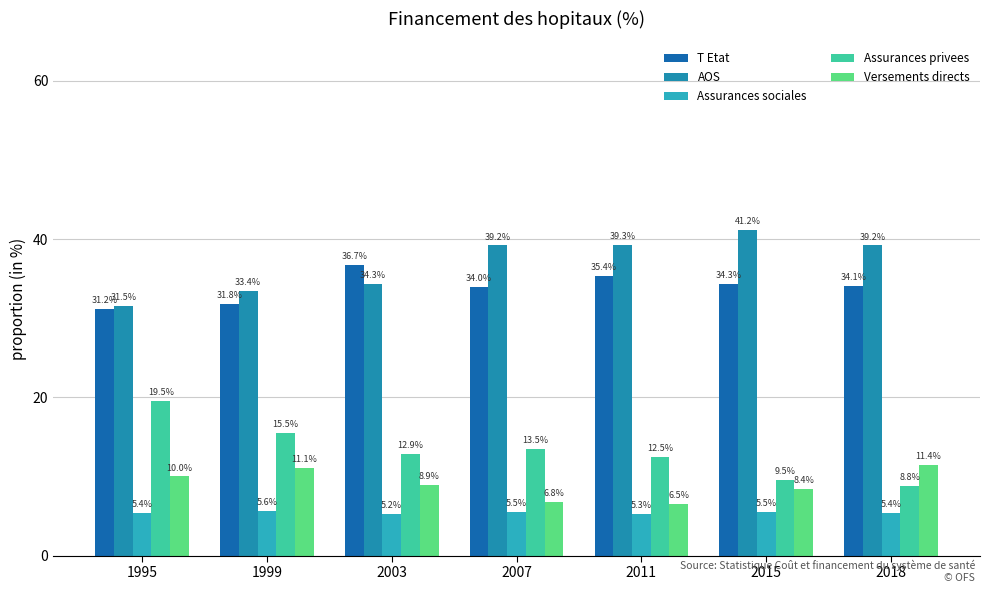

Reading right to left, what are all the values shown in this chart?

T Etat: 2018=34.1	2015=34.3	2011=35.4	2007=34.0	2003=36.7	1999=31.8	1995=31.2
AOS: 2018=39.2	2015=41.2	2011=39.3	2007=39.2	2003=34.3	1999=33.4	1995=31.5
Assurances sociales: 2018=5.4	2015=5.5	2011=5.3	2007=5.5	2003=5.2	1999=5.6	1995=5.4
Assurances privees: 2018=8.8	2015=9.5	2011=12.5	2007=13.5	2003=12.9	1999=15.5	1995=19.5
Versements directs: 2018=11.4	2015=8.4	2011=6.5	2007=6.8	2003=8.9	1999=11.1	1995=10.0